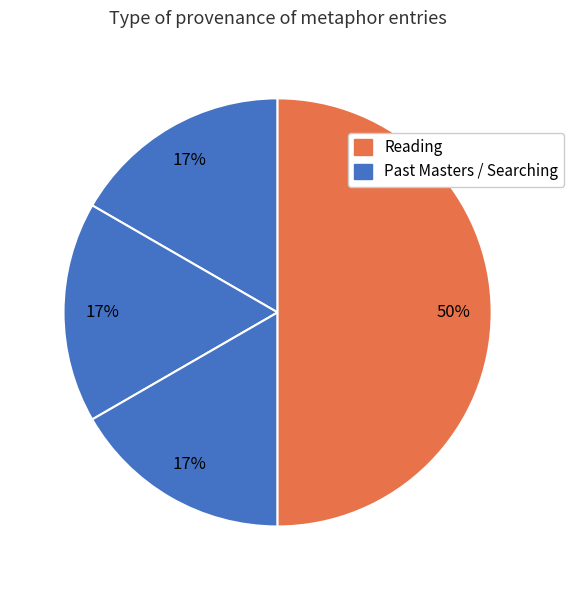

To the nearest percent, what is the average slice percentage?

25%